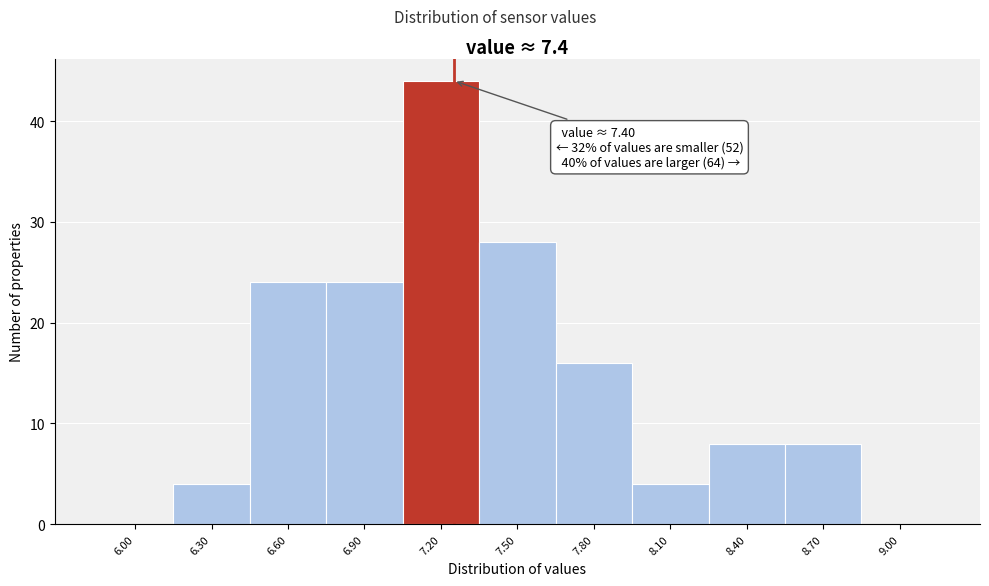

Reading left to right, extract all data points from this chart.

6.00=0	6.30=4	6.60=24	6.90=24	7.20=44	7.50=28	7.80=16	8.10=4	8.40=8	8.70=8	9.00=0